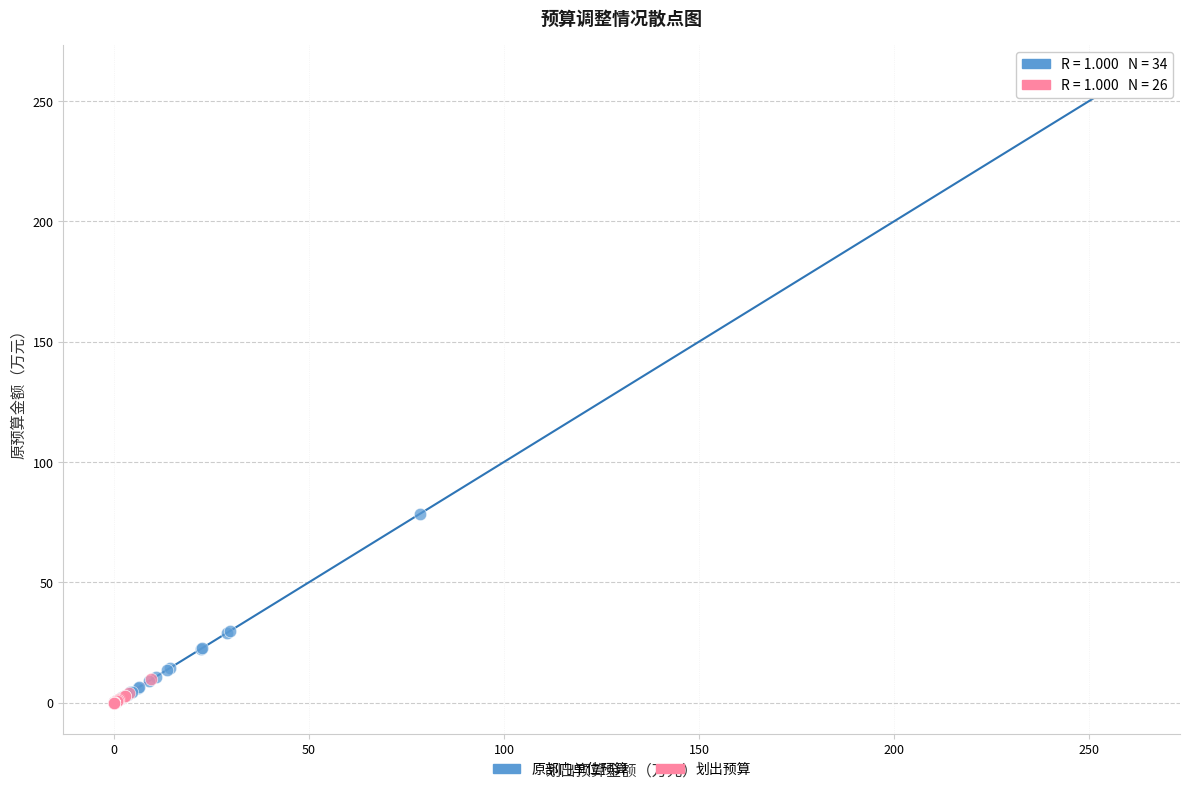

Which series reaches the maximum Y coordinate?

原部门单位预算